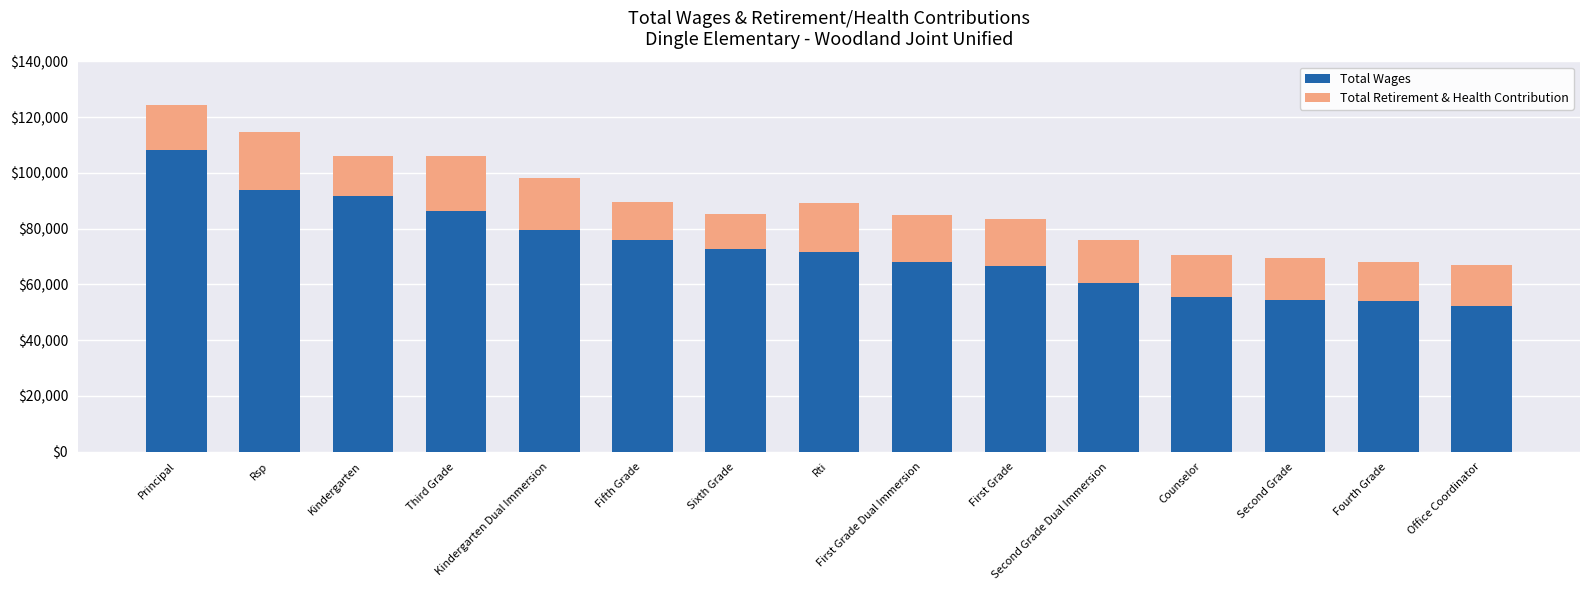

What are all the series names shown in the legend?

Total Wages, Total Retirement & Health Contribution